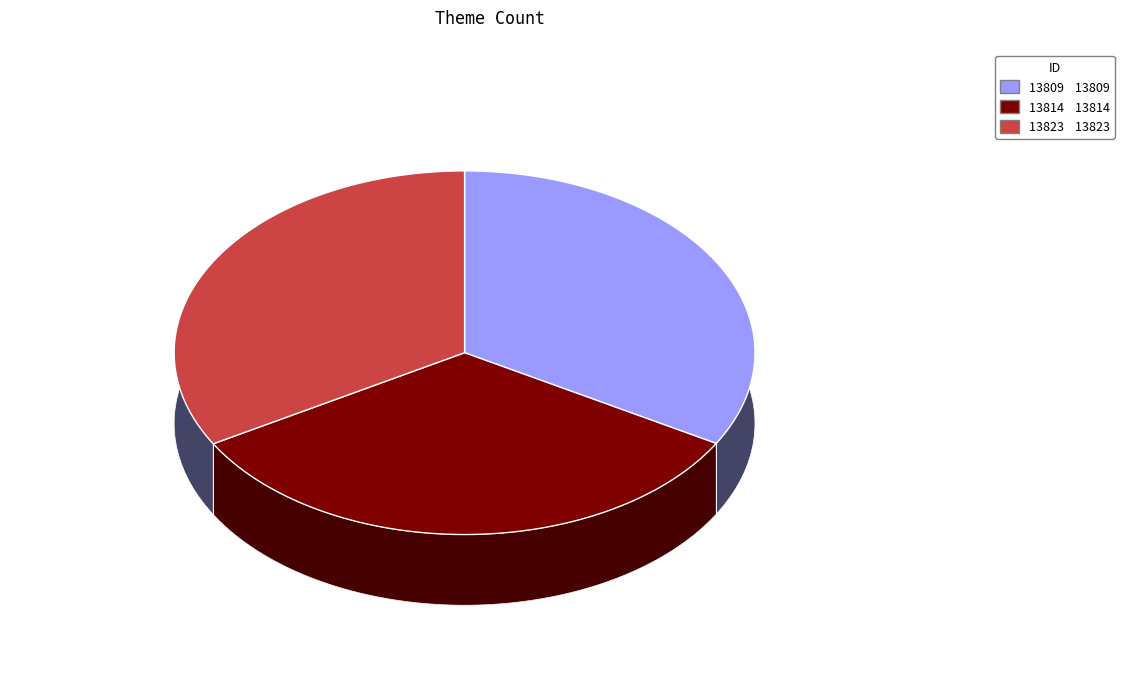

Which slice is the smallest?

13809